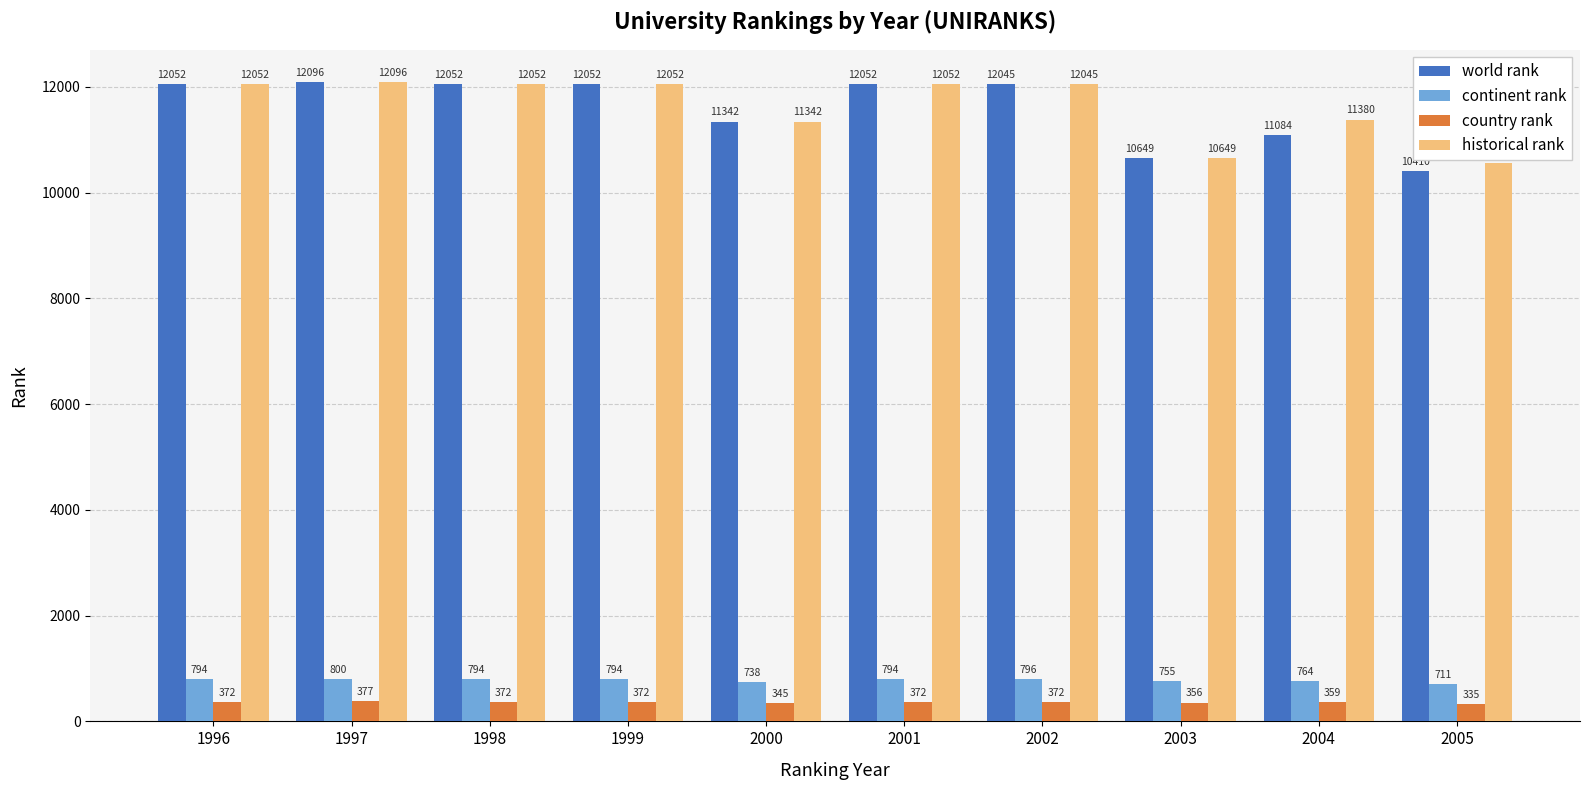

What is the sum of the country rank values at 1996 and 1997?

749